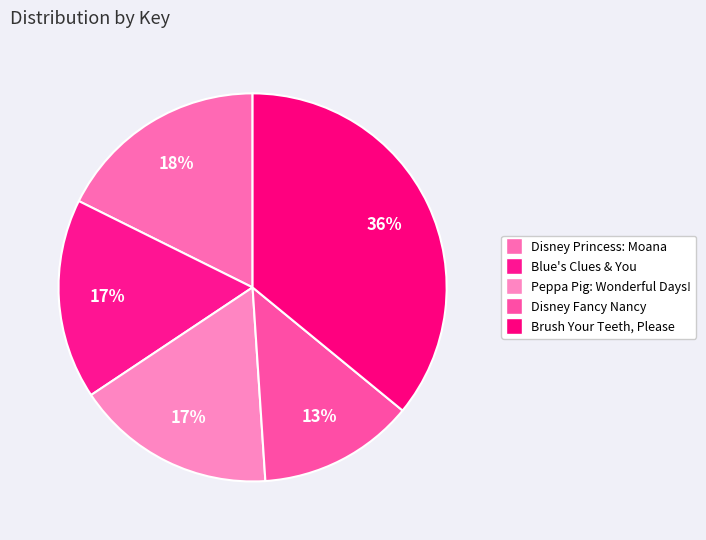

How many slices are in this pie chart?

5